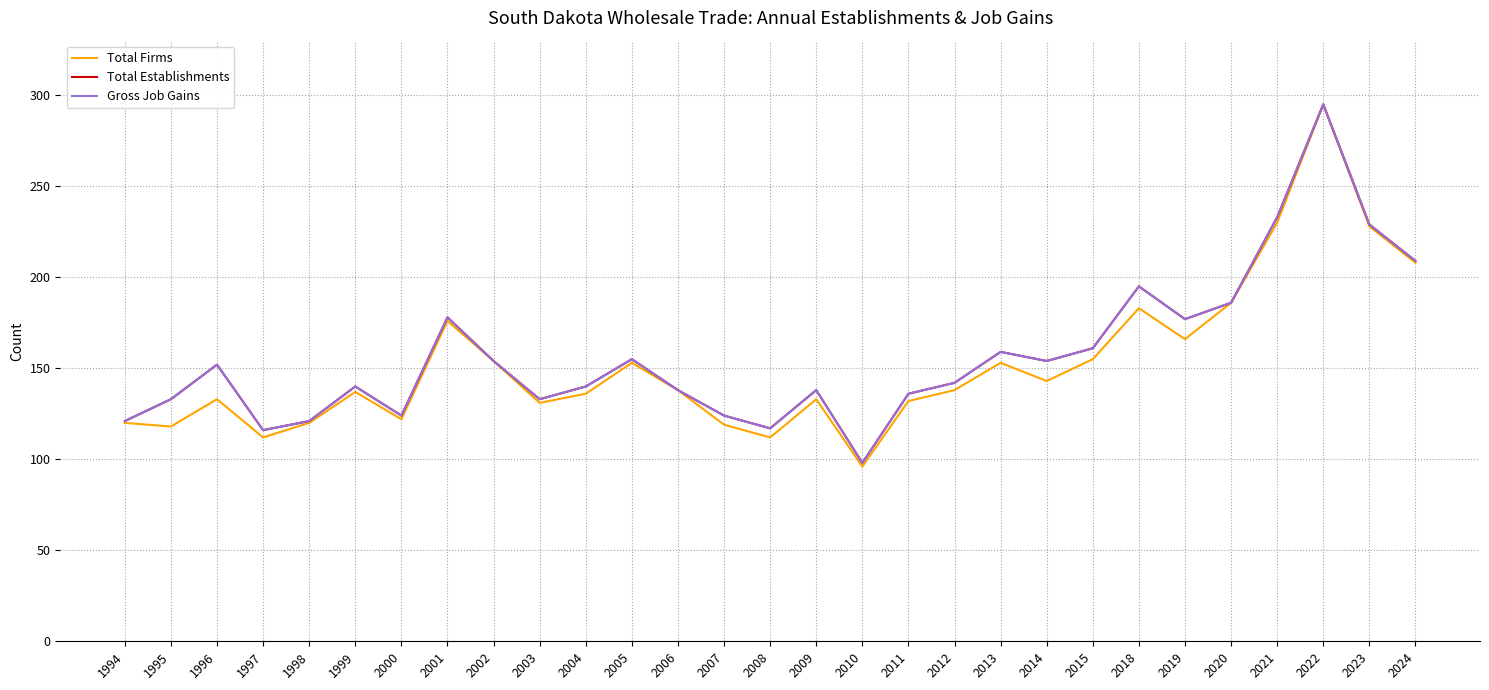

True or false: Gross Job Gains and Total Establishments intersect in this chart.

False